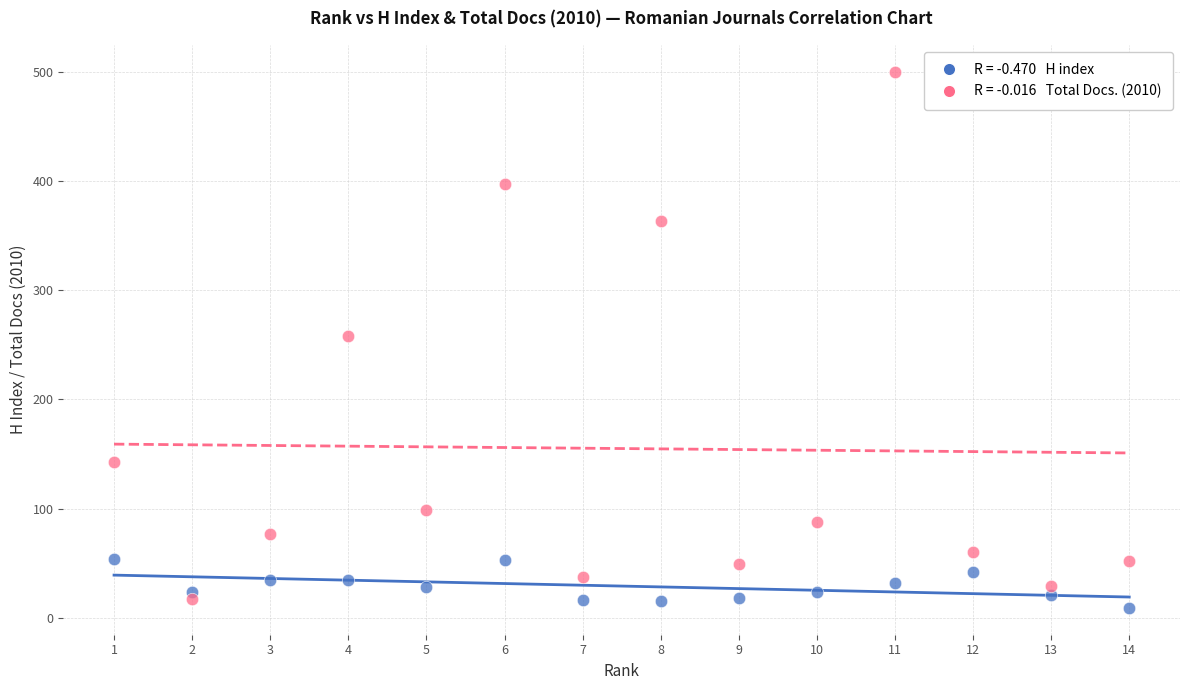

Across all data points, what is the range of X values (max minus min)?

13